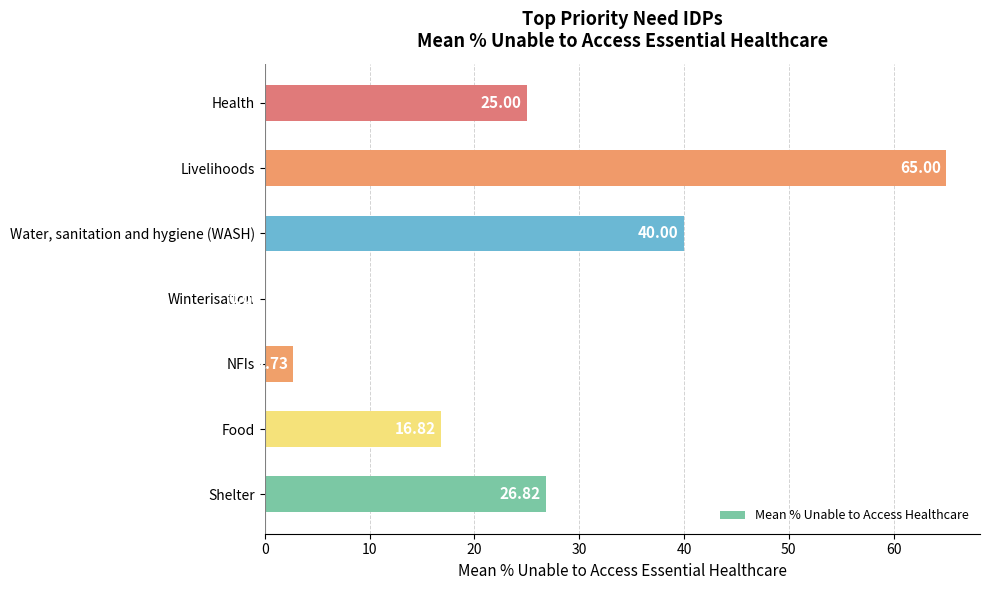

Where is the data nearest to the value 32?

Shelter